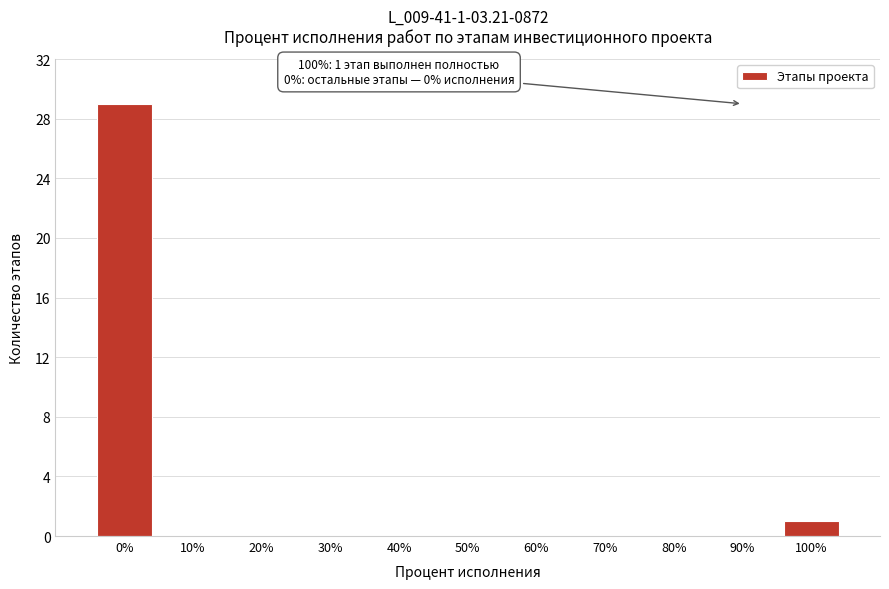

Reading left to right, what are all the values shown in this chart?

0%=29	10%=0	20%=0	30%=0	40%=0	50%=0	60%=0	70%=0	80%=0	90%=0	100%=1